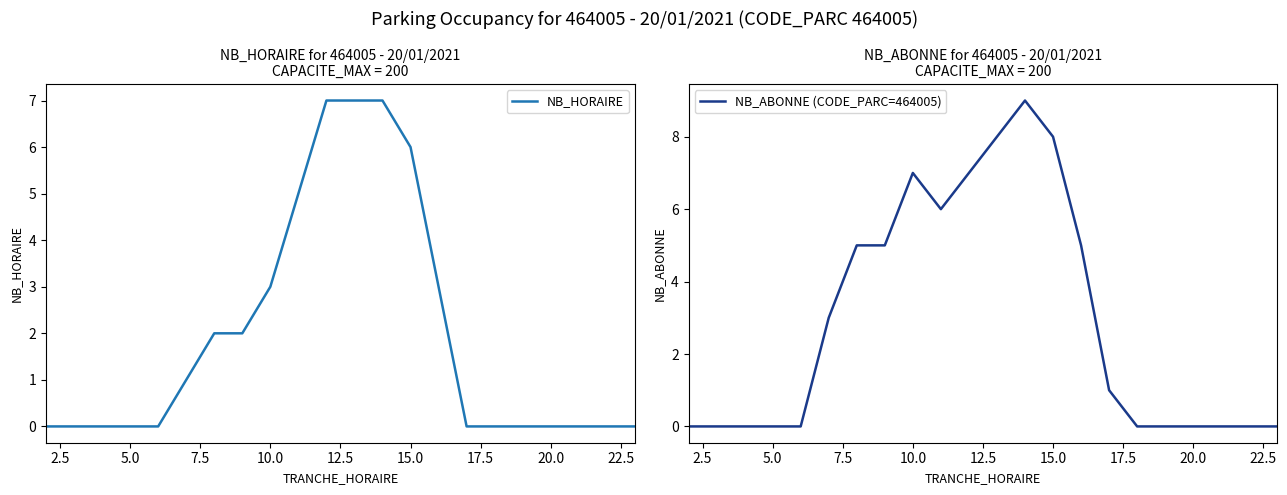

How many NB_HORAIRE values are between 0 and 3?

17